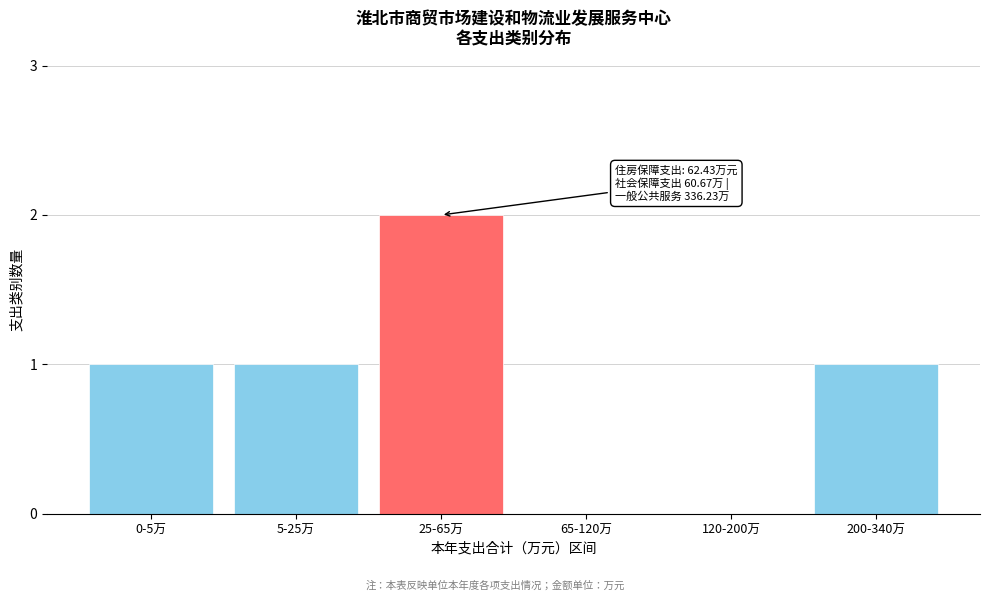

Reading left to right, extract all data points from this chart.

0-5万=1	5-25万=1	25-65万=2	65-120万=0	120-200万=0	200-340万=1